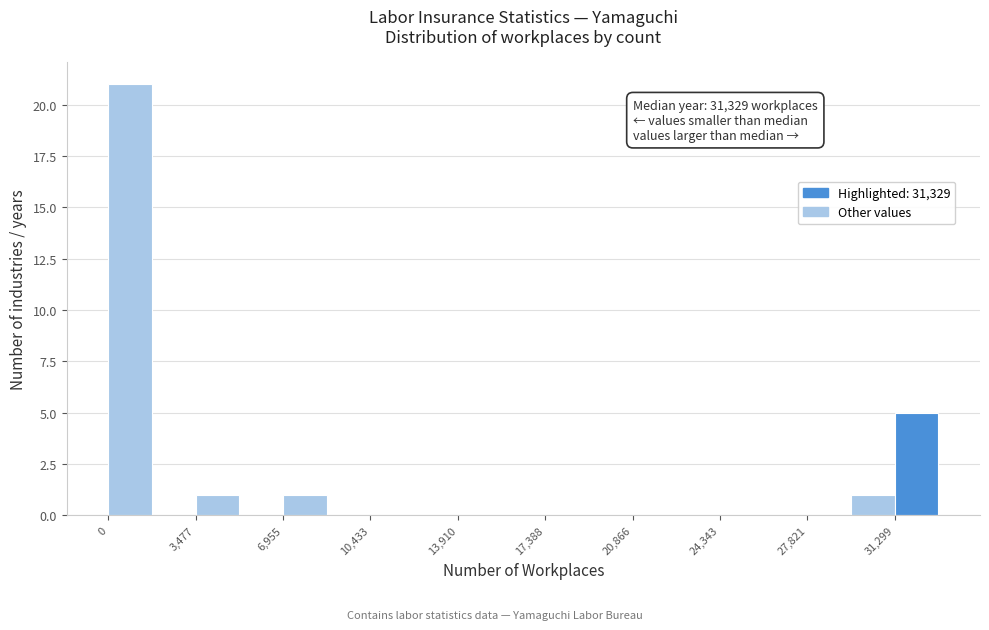

Around what value on the x-axis is the tallest bar? Give the approximate position of its centre, as read against the axis.

1000